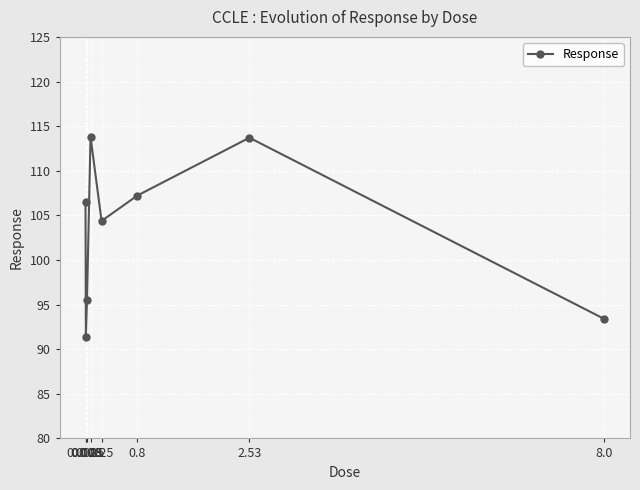

At which label does the data first exceed 106?

0.0025